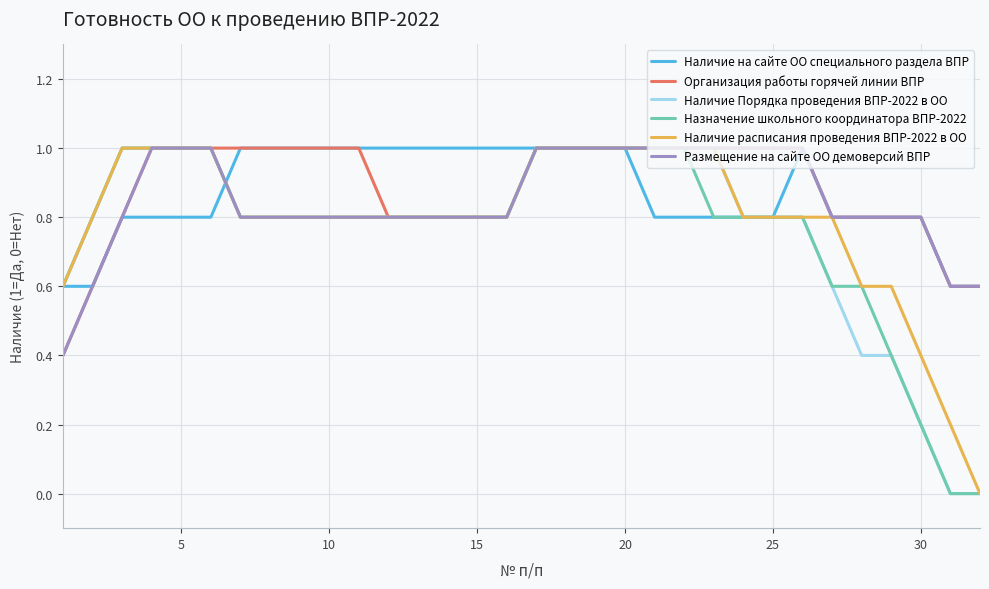

What is the highest value of the Организация работы горячей линии ВПР series?

1.0